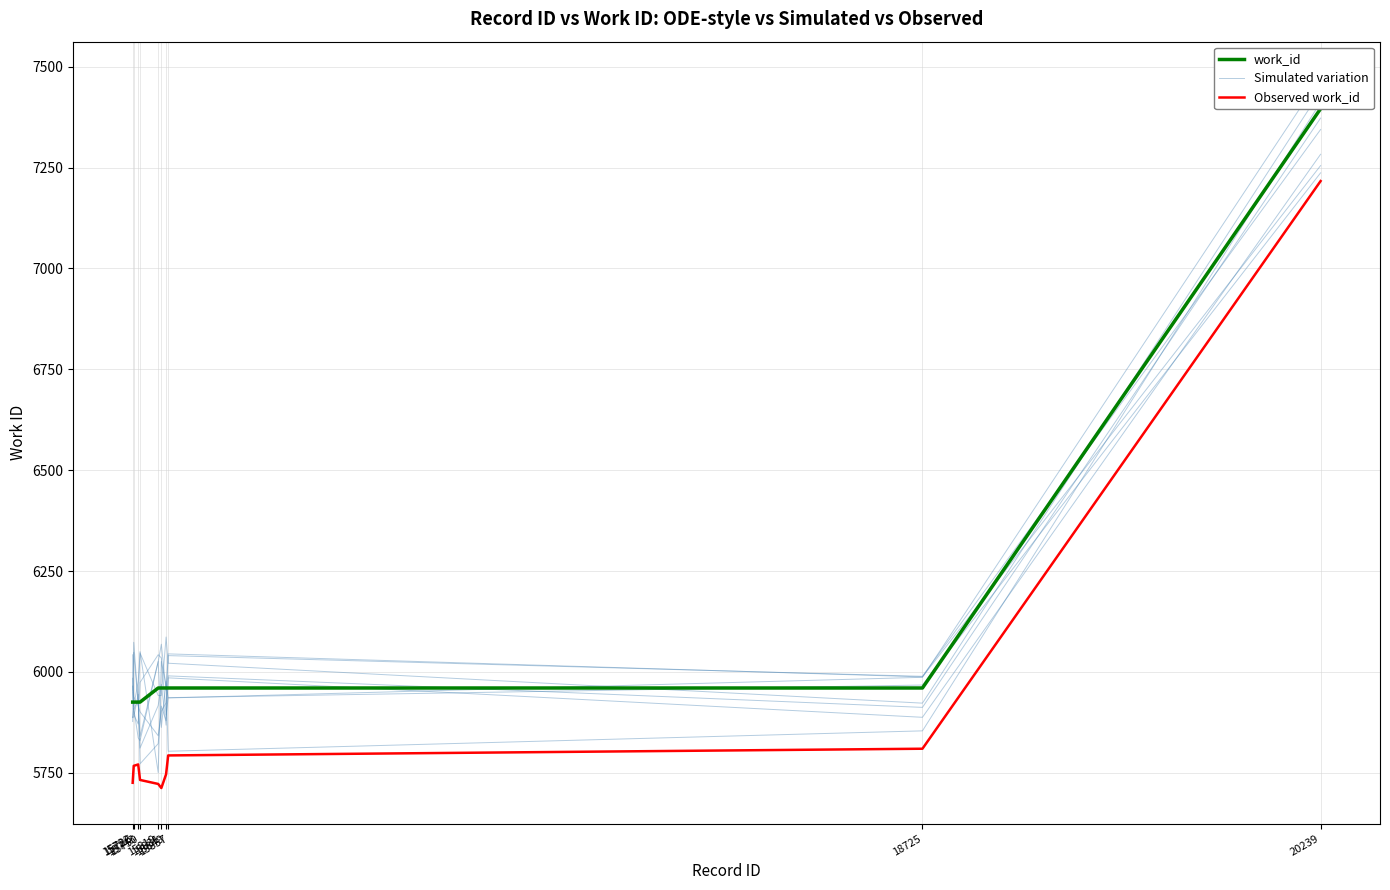

How many values in the work_id series are below 5960?

4